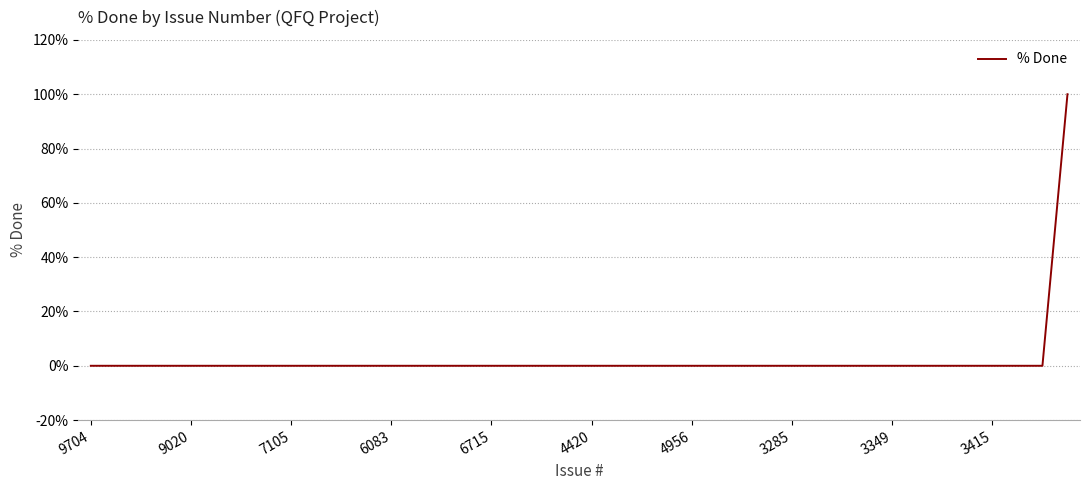

Reading right to left, transcribe all the data shown in this chart.

100	0	0	0	0	0	0	0	0	0	0	0	0	0	0	0	0	0	0	0	0	0	0	0	0	0	0	0	0	0	0	0	0	0	0	0	0	0	0	0